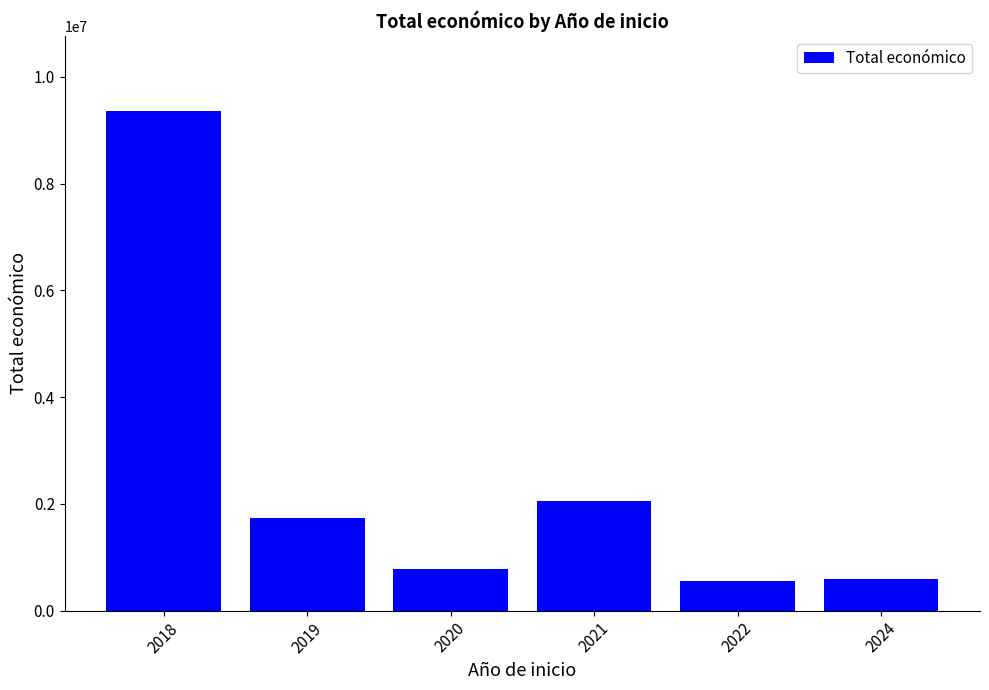

What is the difference between the maximum and second lowest values?

8763612